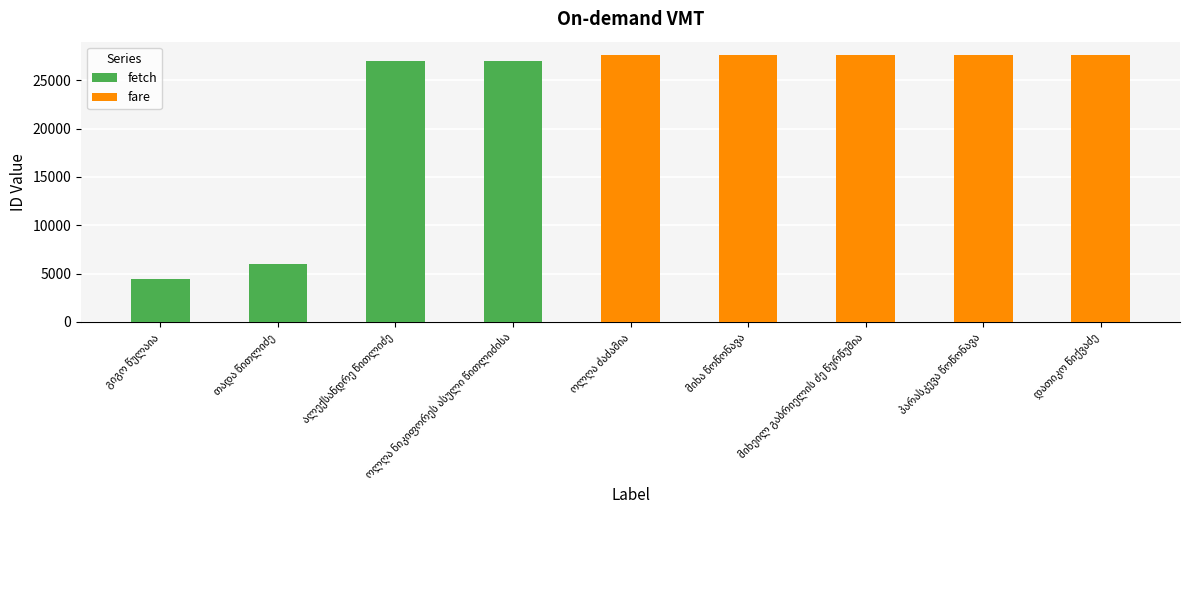

List the labels in order of fare value, largest first.

ოლღა ძაძამია, მიხეილ გაბრიელის ძე წურწუმია, მიხა წოწონავა, პარასკევა წოწონავა, დათიკო წიქვაძე, გიგო წულაია, თადა წითლიძე, ალექსანდრე წითლიძე, ოლღა ნიკიფორეს ასული წითლიძისა